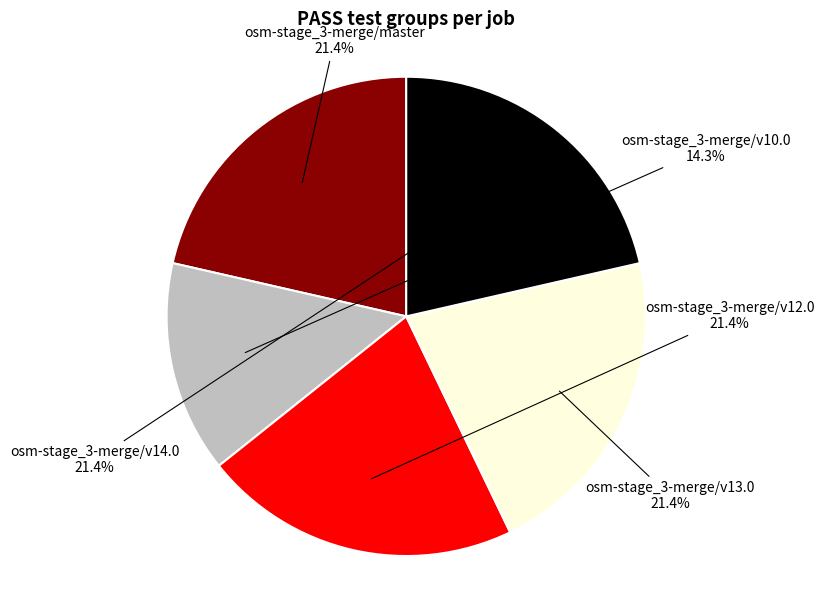

How much of the chart is everything except osm-stage_3-merge/v10.0?

85.7%